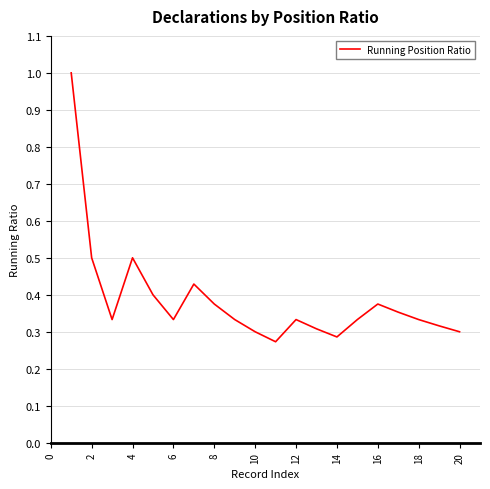

What is the difference between the second highest and second lowest values?

0.2